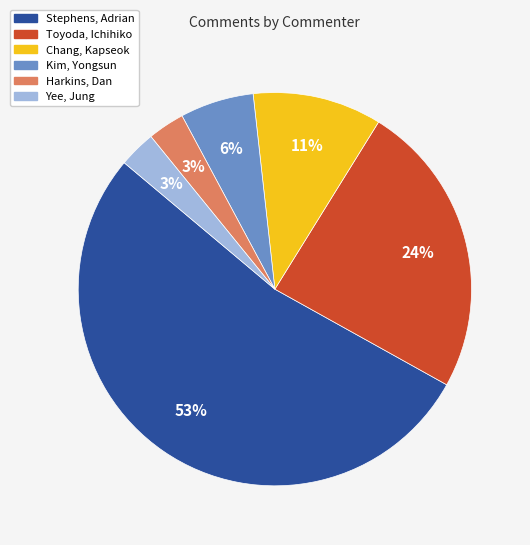

What percentage is the Kim, Yongsun slice, to the nearest percent?

6%